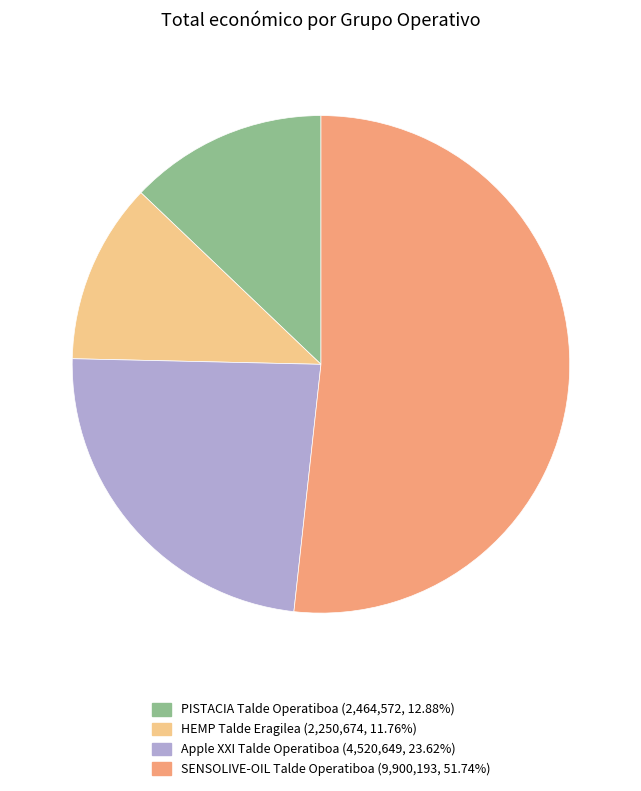

The PISTACIA Talde Operatiboa slice represents 13% of the pie. True or false?

True